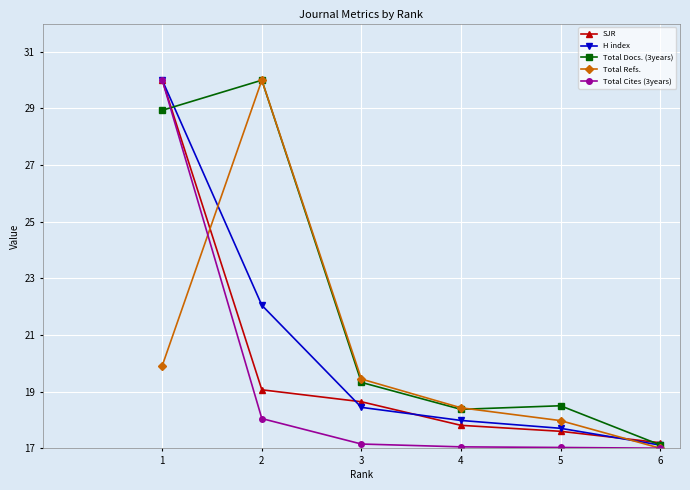

What is the value of the Total Docs. (3years) point at the 4th from the left?

18.4